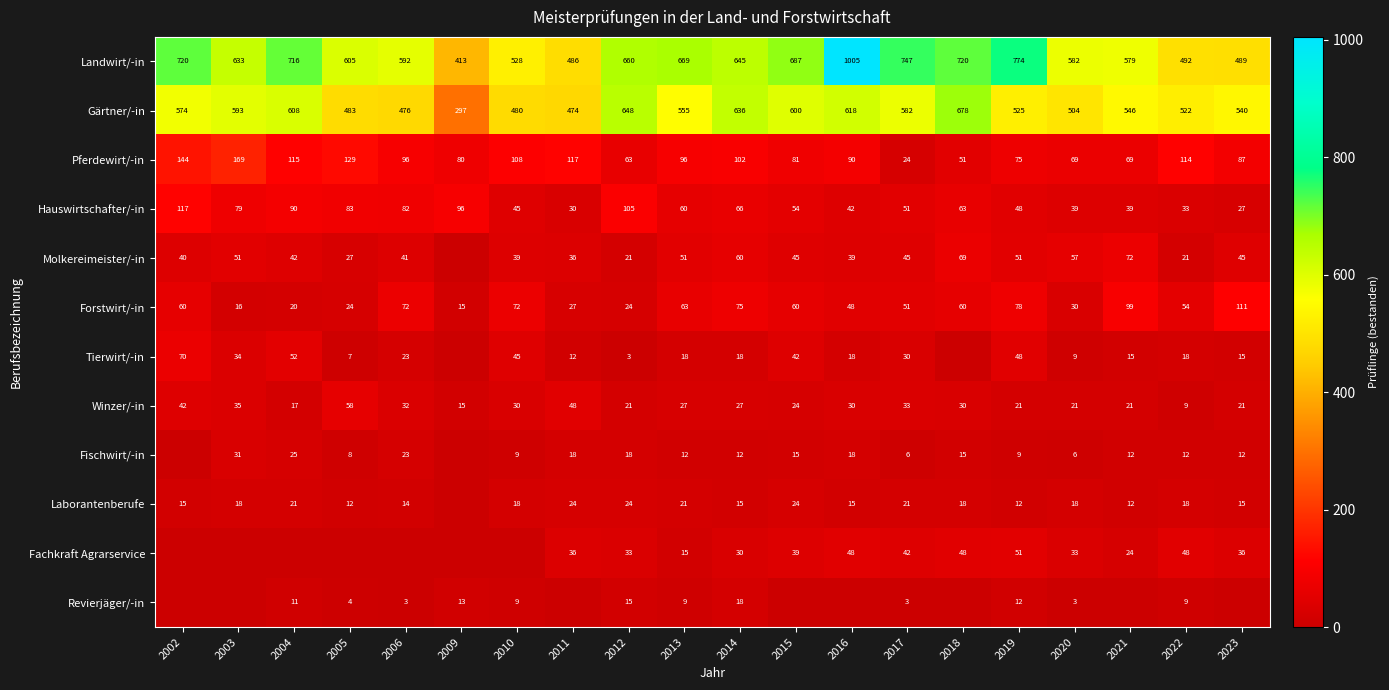

What is the average value of the Winzer/-in series?

28